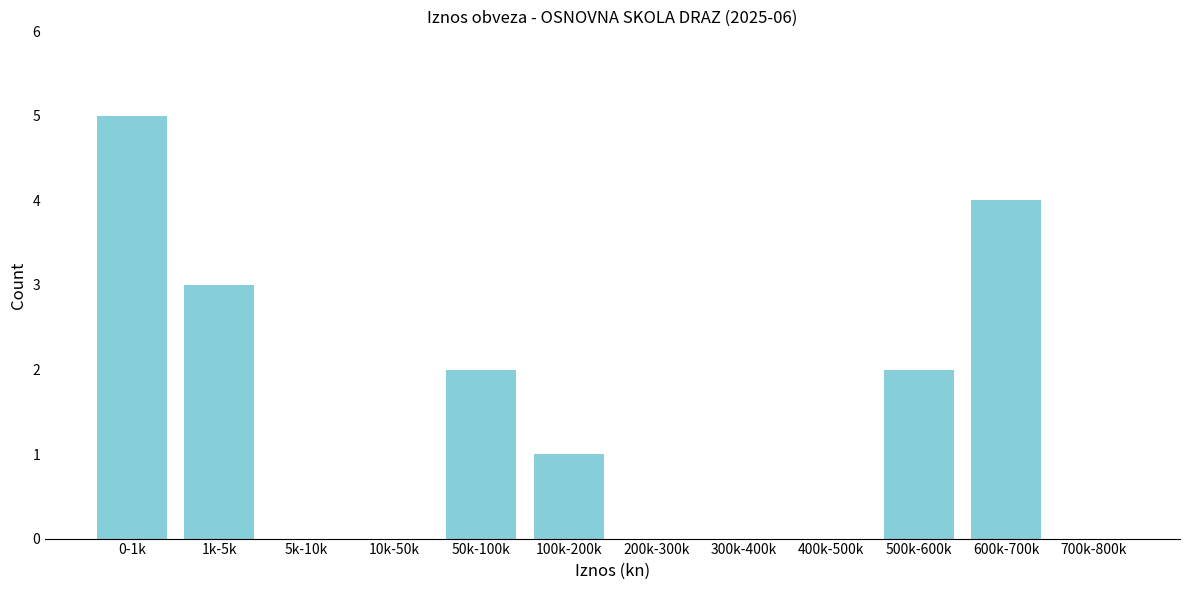

Reading right to left, what are all the values shown in this chart?

700k-800k=0	600k-700k=4	500k-600k=2	400k-500k=0	300k-400k=0	200k-300k=0	100k-200k=1	50k-100k=2	10k-50k=0	5k-10k=0	1k-5k=3	0-1k=5